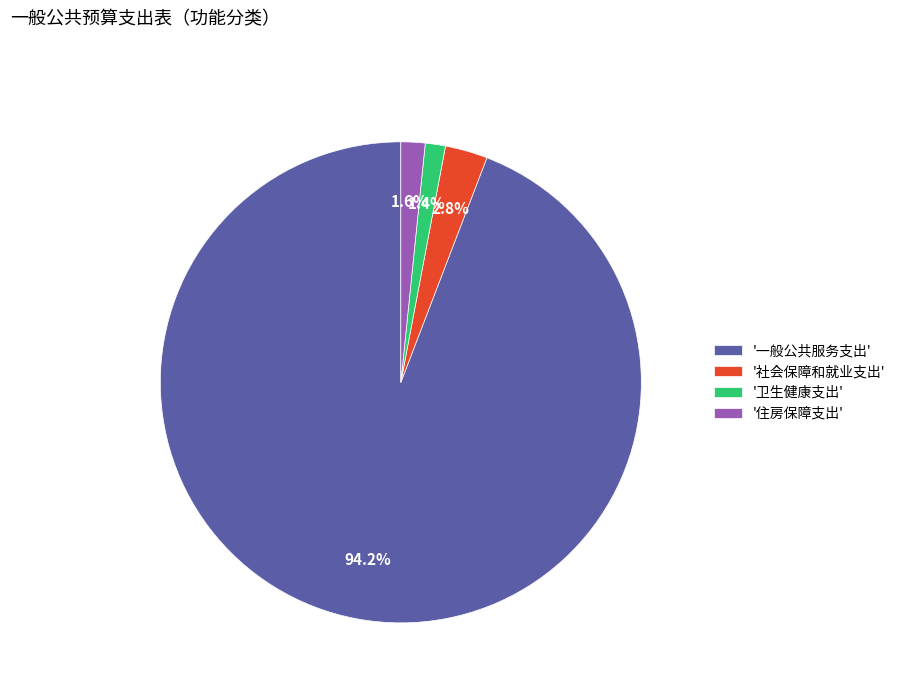

Do '社会保障和就业支出' and '住房保障支出' together represent more than half of the pie?

No